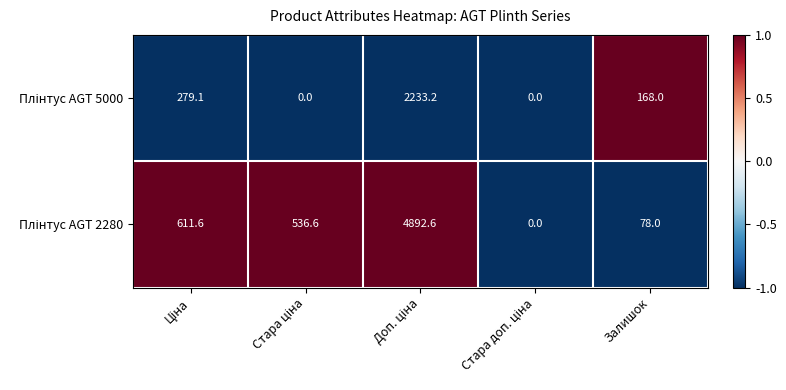

What is the difference between the highest and lowest values at Залишок?

90.0